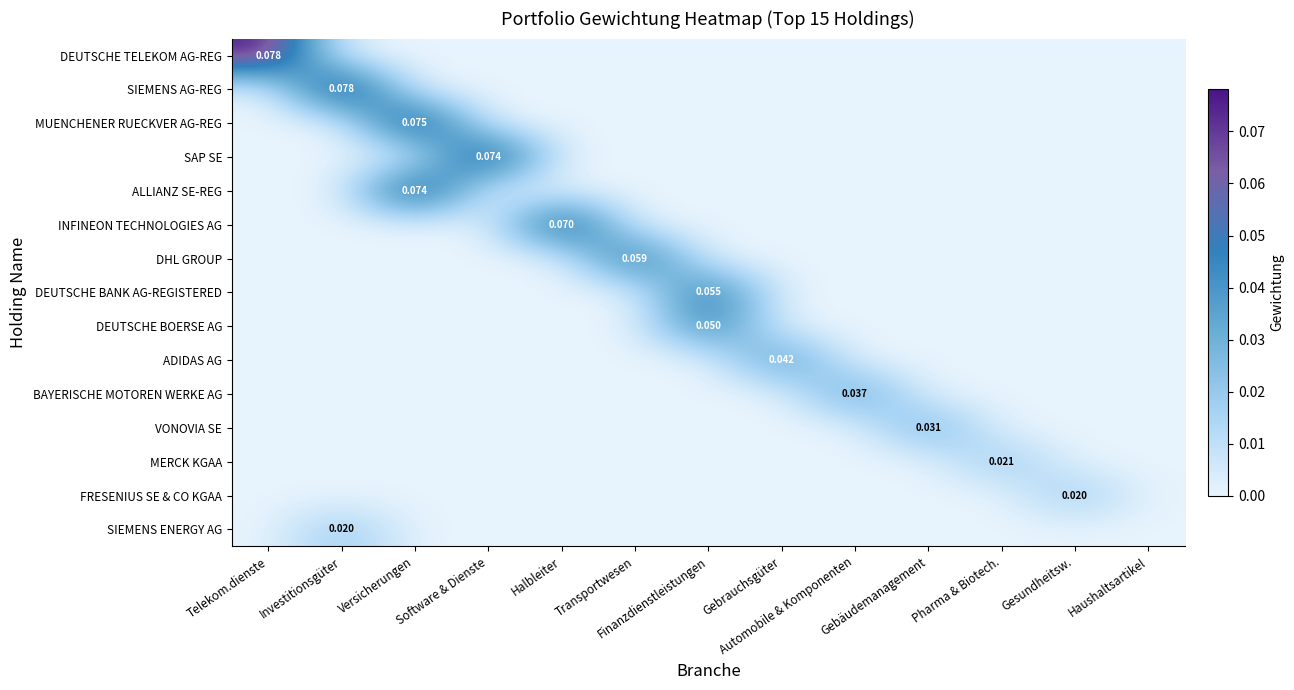

The DEUTSCHE BANK AG-REGISTERED series shows 0.0 at Investitionsgüter. True or false?

True